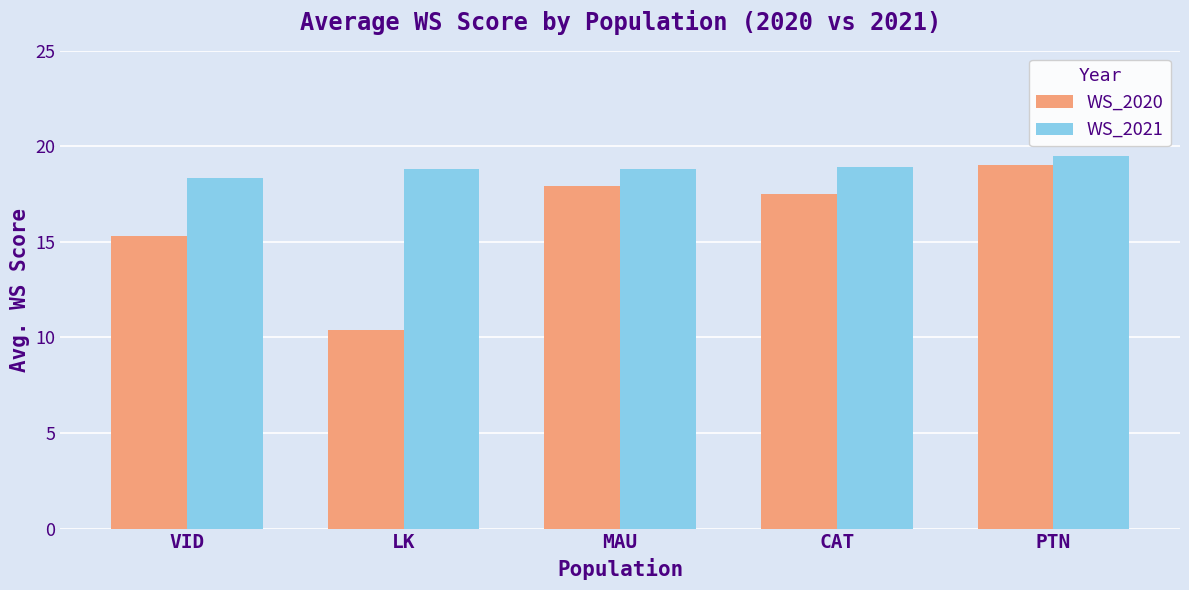

How many bars are there in each group?

2